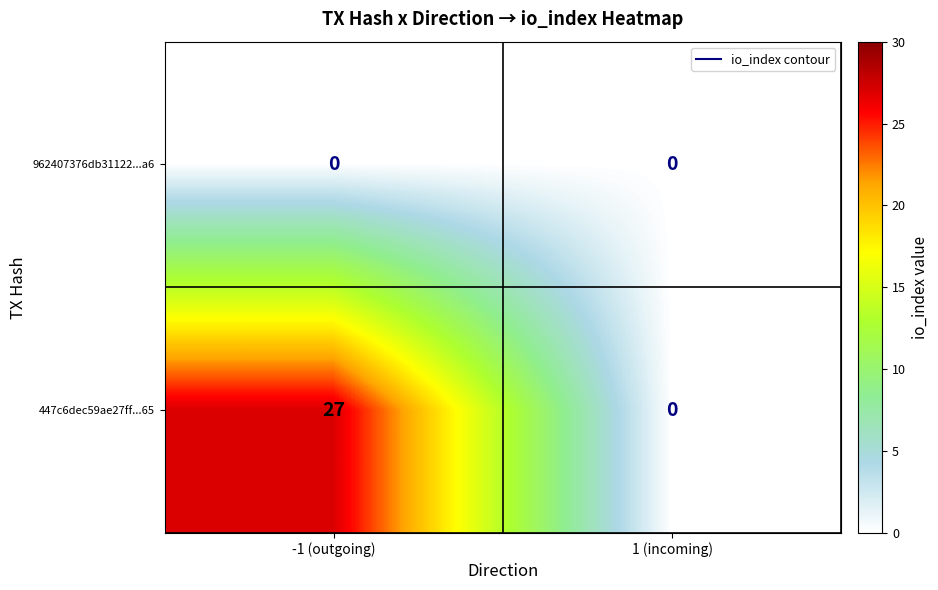

What is the difference between the 447c6dec59ae27ff...65 values at -1 (outgoing) and 1 (incoming)?

27